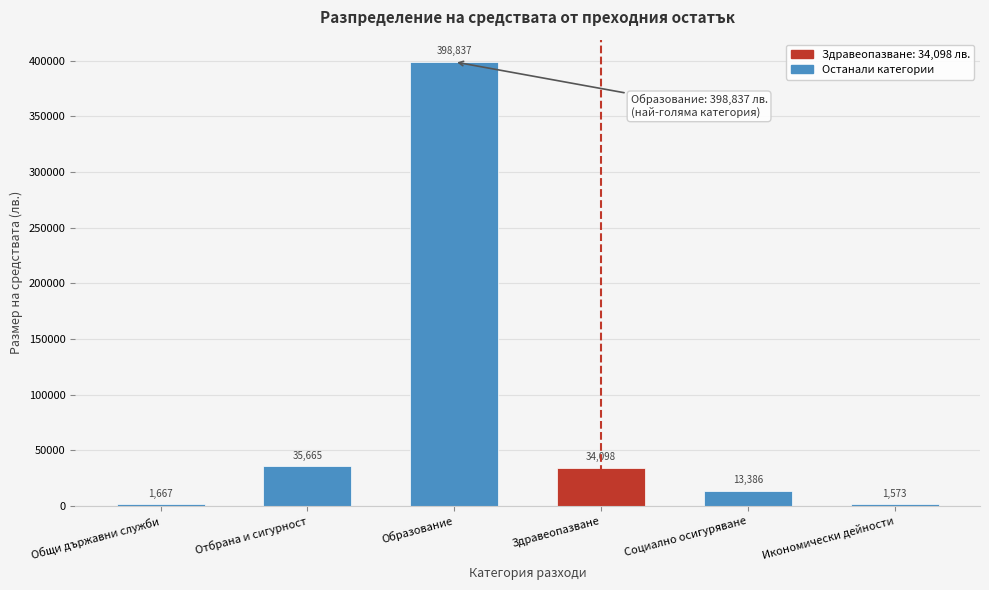

Reading left to right, list all the values displayed in this chart.

1667	35665	398837	34098	13386	1573